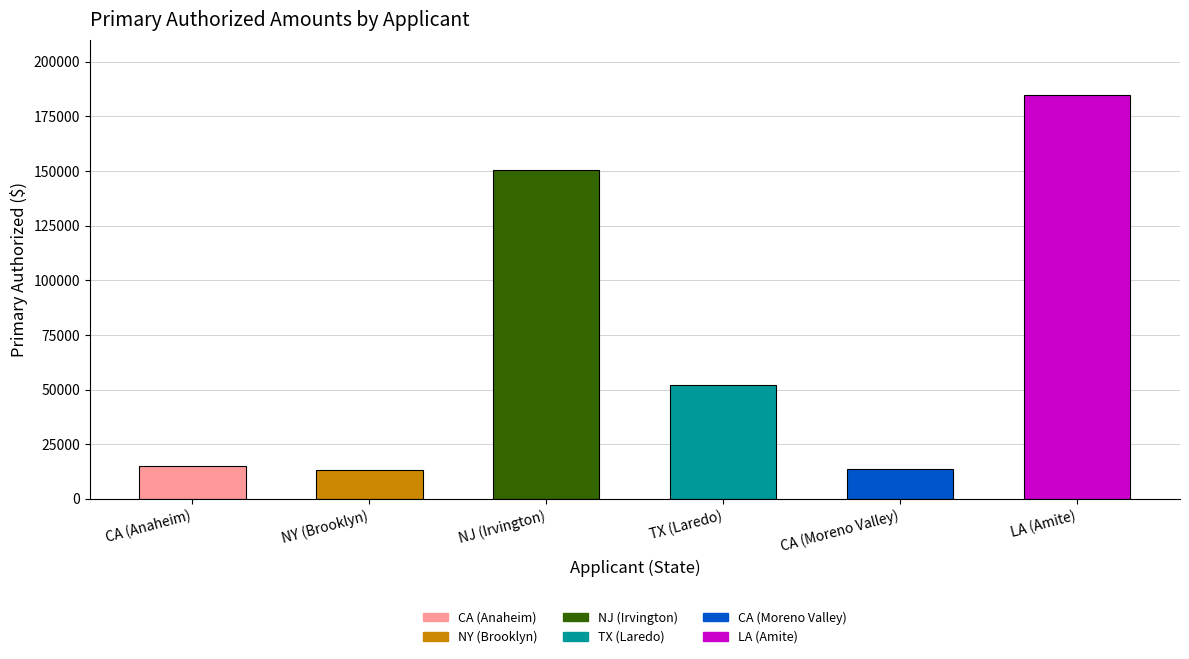

How many series are shown in this chart?

1